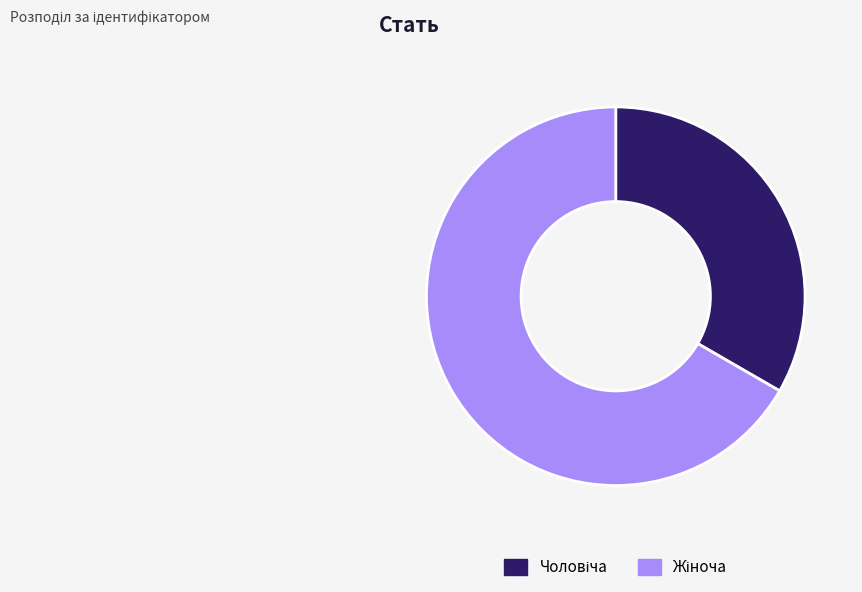

Is there any slice that represents more than half of the pie?

Yes